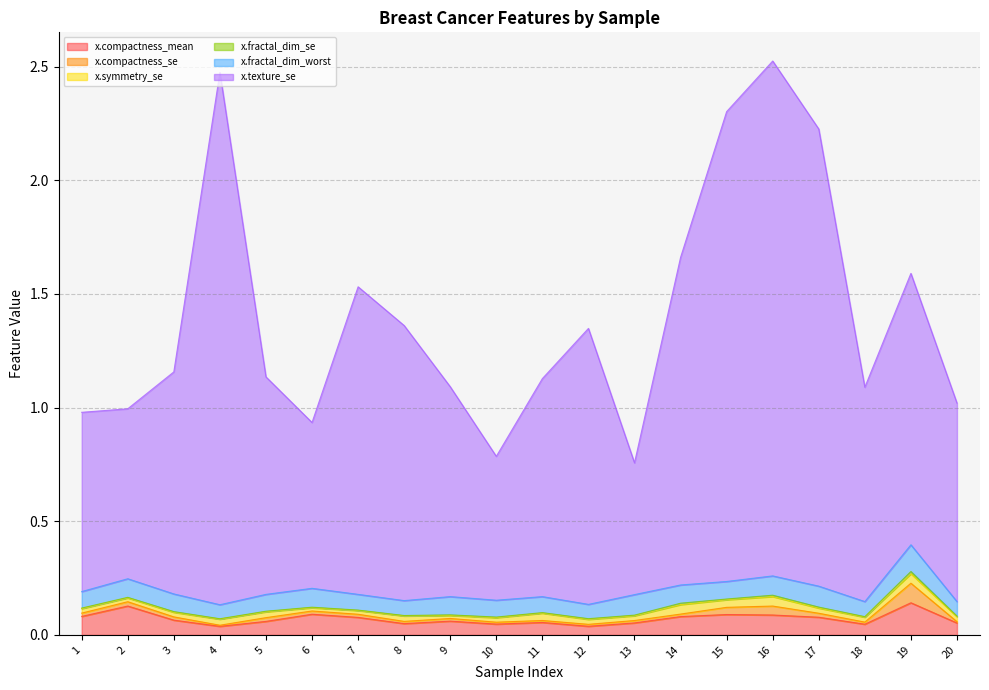

Which series has the largest range (max minus min)?

x.texture_se